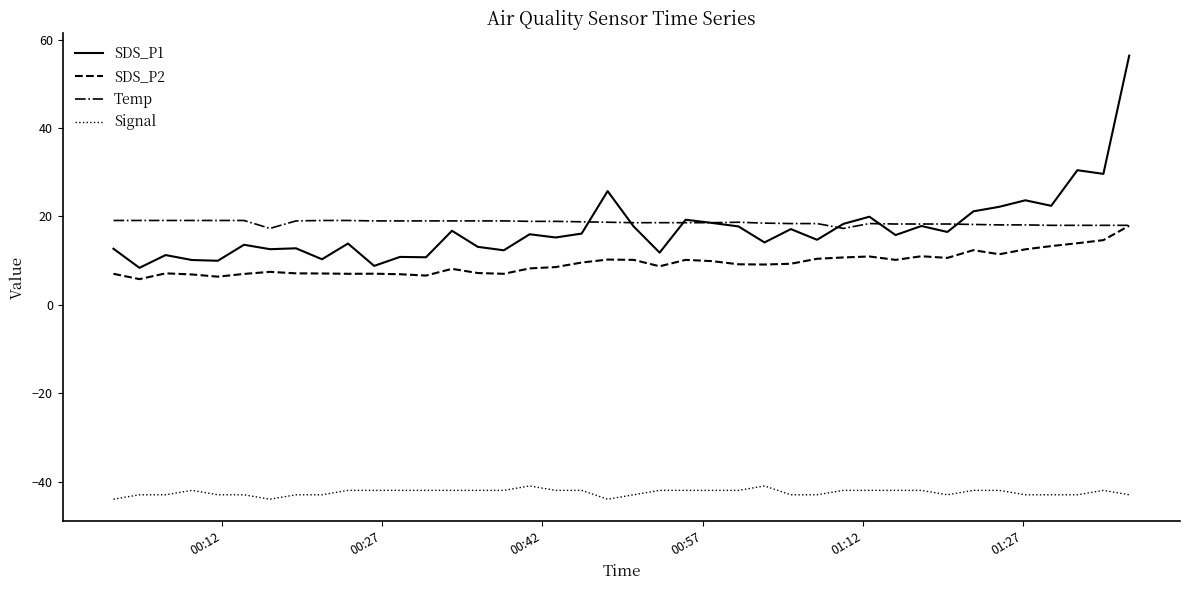

How many lines are shown in the chart?

4